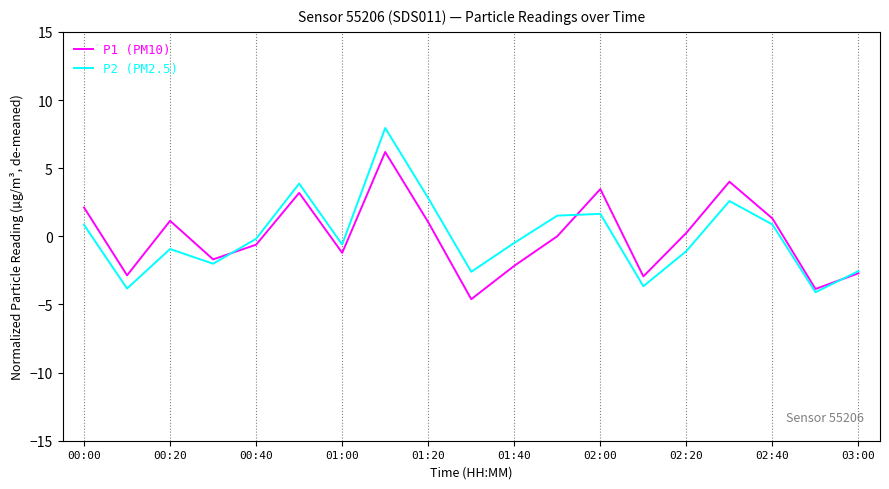

What is the maximum value for P2 (PM2.5)?

7.9